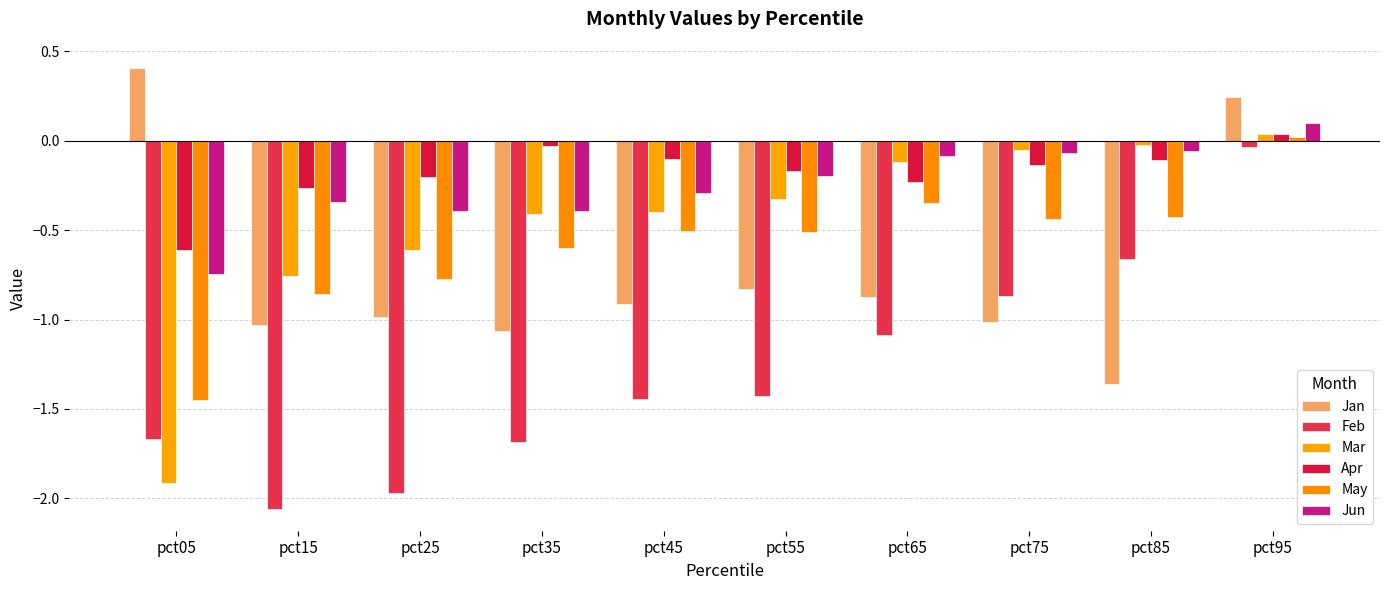

What is the maximum value shown in the chart?

0.4